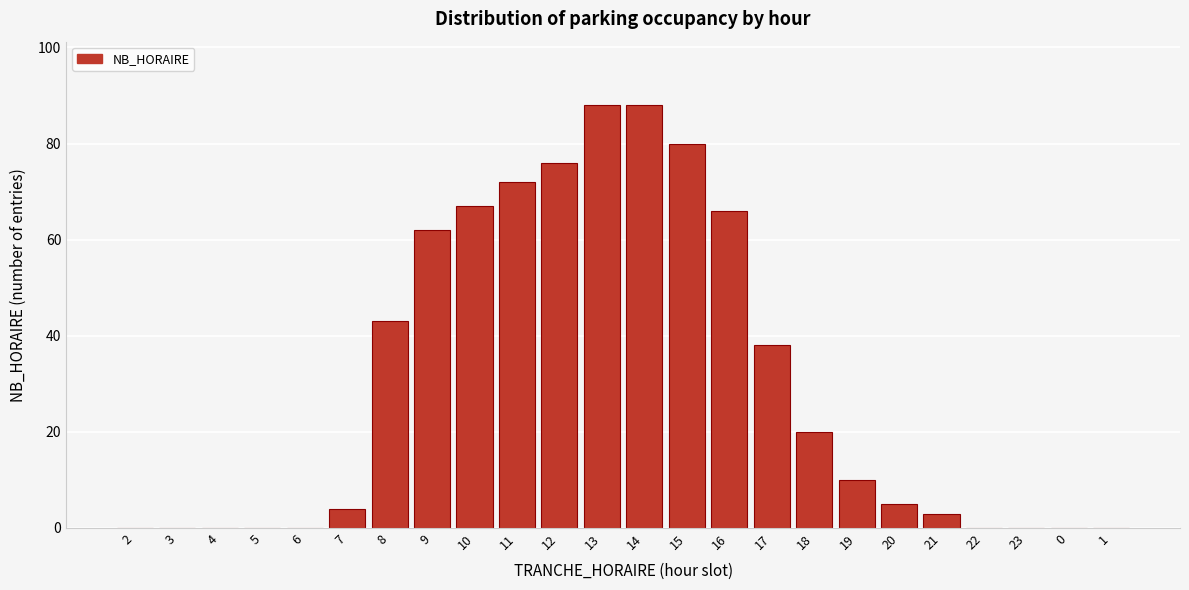

Reading right to left, what are all the values shown in this chart?

1=0	0=0	23=0	22=0	21=3	20=5	19=10	18=20	17=38	16=66	15=80	14=88	13=88	12=76	11=72	10=67	9=62	8=43	7=4	6=0	5=0	4=0	3=0	2=0